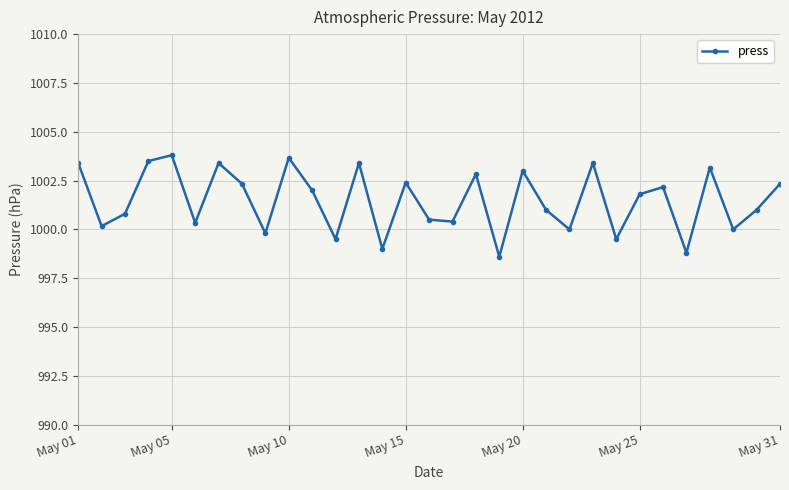

What is the difference between the second highest and minimum values?

5.1